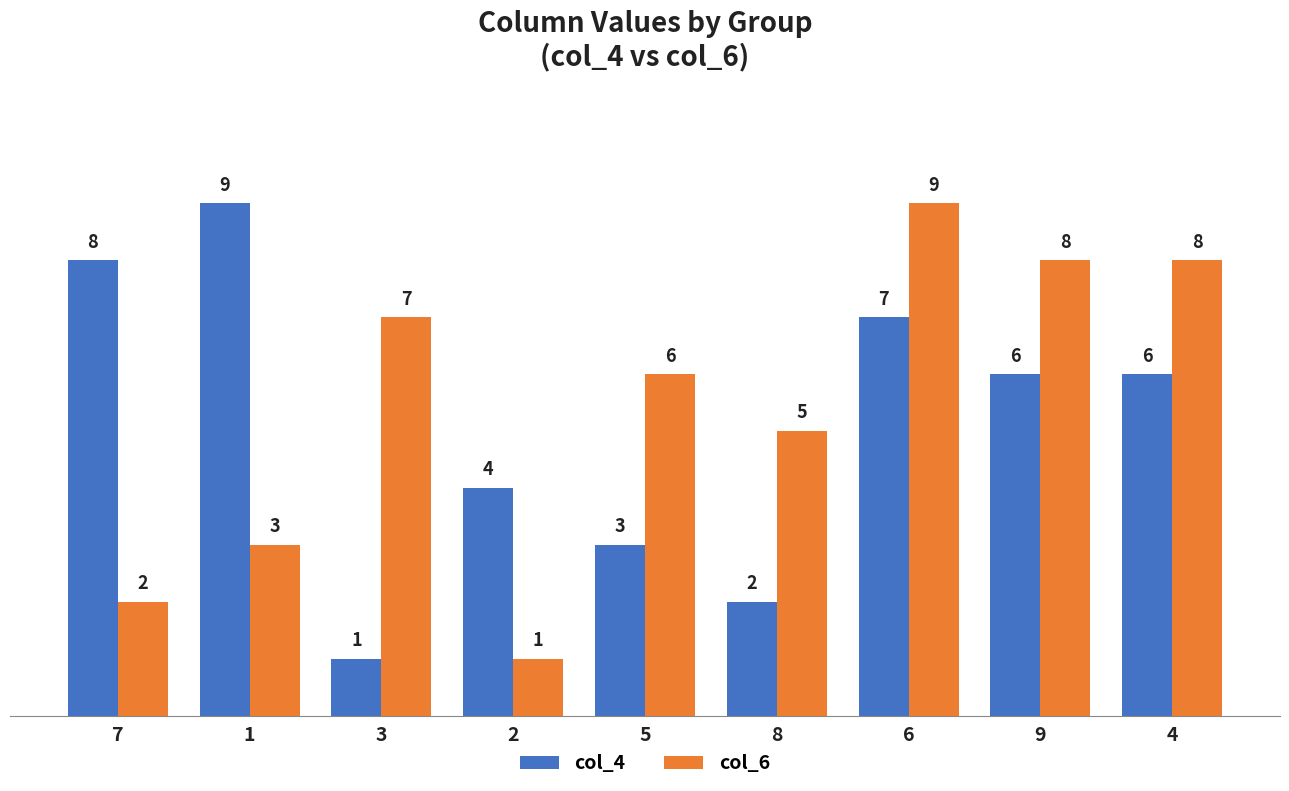

At which label does col_4 reach its peak?

1